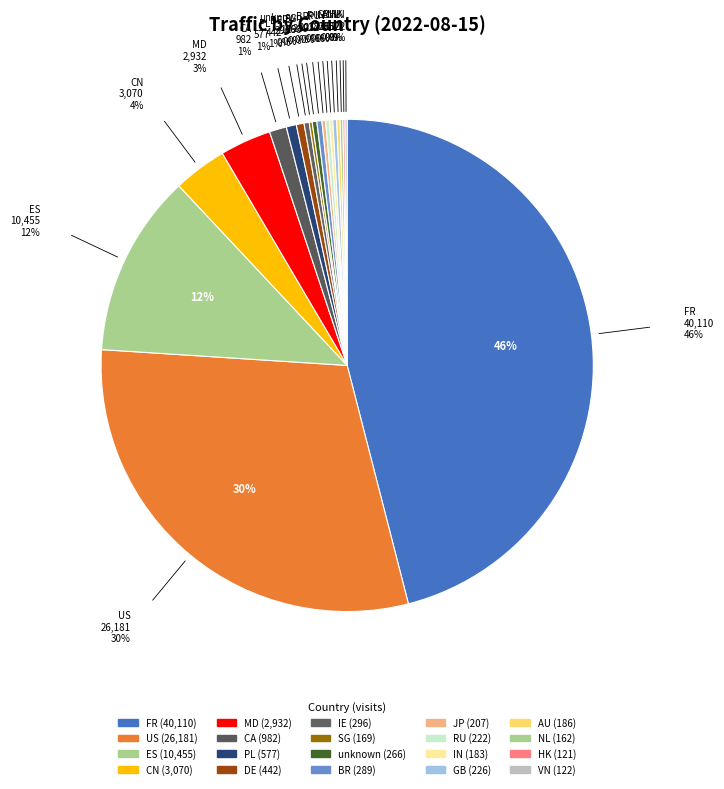

To the nearest percent, what is the average slice percentage?

5%